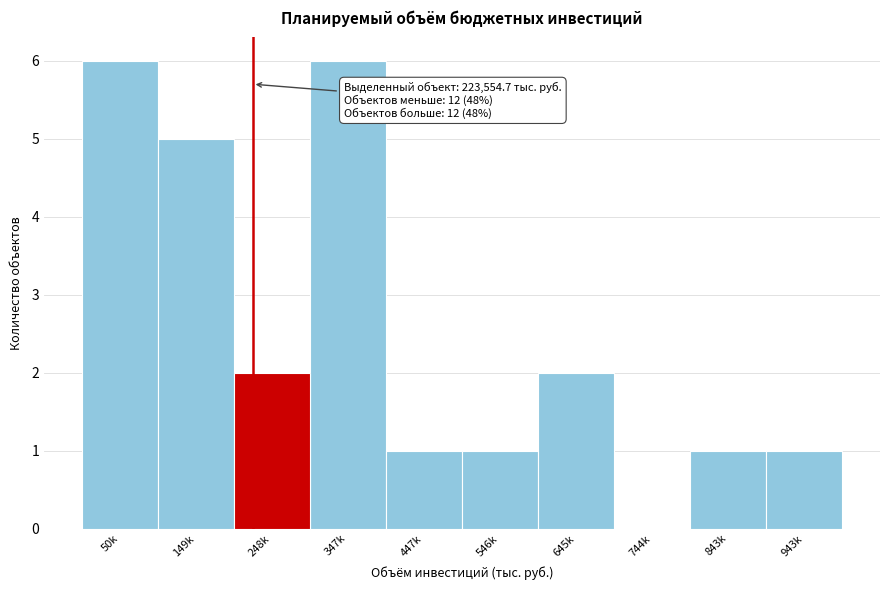

Reading left to right, transcribe all the data shown in this chart.

50k=6	149k=5	248k=2	347k=6	447k=1	546k=1	645k=2	744k=0	843k=1	943k=1